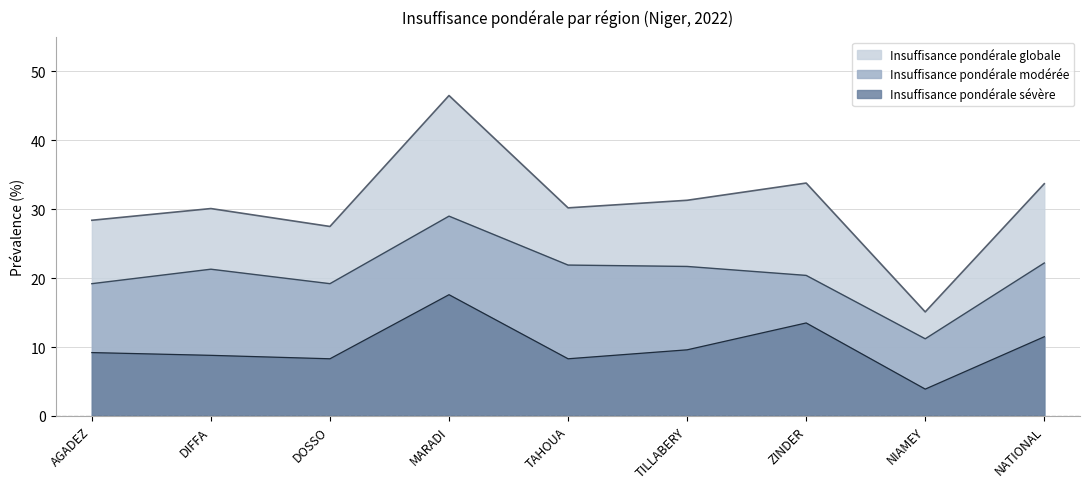

At which category does Insuffisance pondérale globale reach its first local valley?

DOSSO